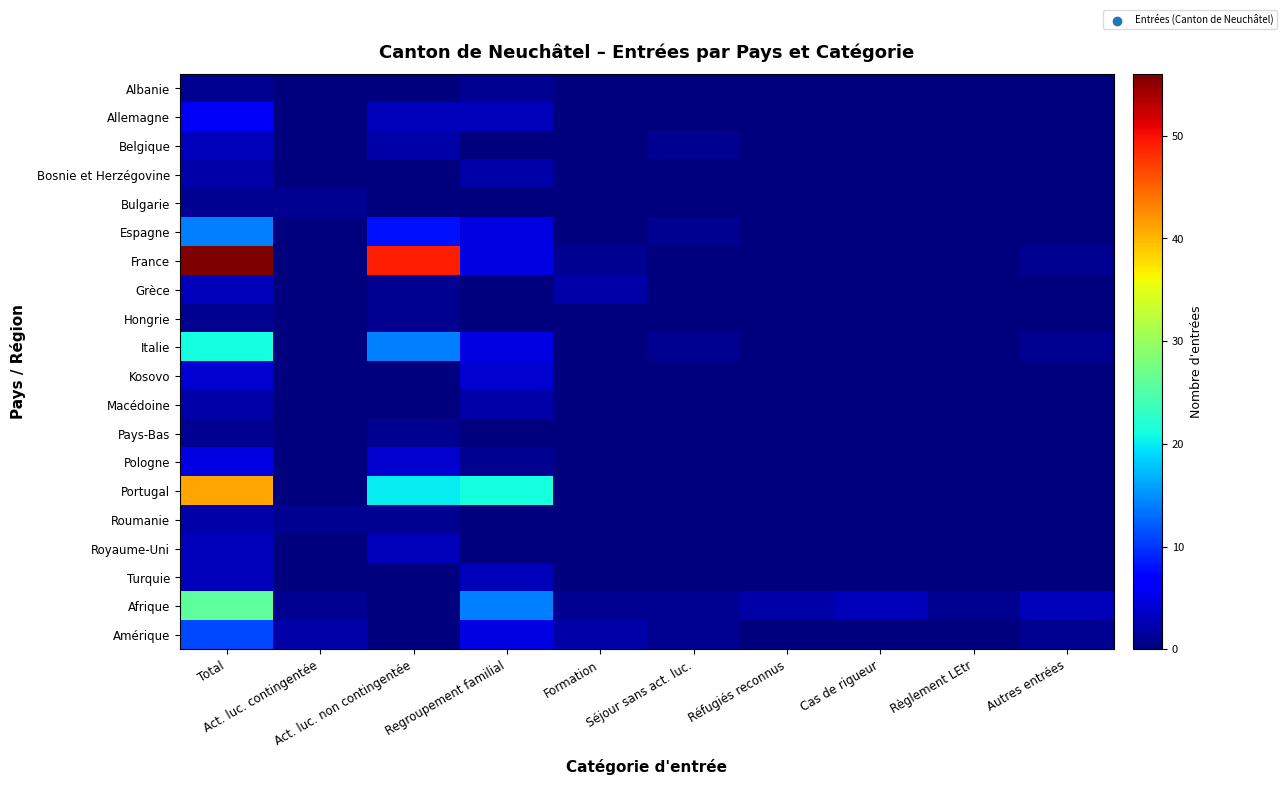

Reading left to right, extract all data points from this chart.

Albanie: Total=1	Act. luc. contingentée=0	Act. luc. non contingentée=0	Regroupement familial=1	Formation=0	Séjour sans act. luc.=0	Réfugiés reconnus=0	Cas de rigueur=0	Règlement LEtr=0	Autres entrées=0
Allemagne: Total=6	Act. luc. contingentée=0	Act. luc. non contingentée=3	Regroupement familial=3	Formation=0	Séjour sans act. luc.=0	Réfugiés reconnus=0	Cas de rigueur=0	Règlement LEtr=0	Autres entrées=0
Belgique: Total=3	Act. luc. contingentée=0	Act. luc. non contingentée=2	Regroupement familial=0	Formation=0	Séjour sans act. luc.=1	Réfugiés reconnus=0	Cas de rigueur=0	Règlement LEtr=0	Autres entrées=0
Bosnie et Herzégovine: Total=2	Act. luc. contingentée=0	Act. luc. non contingentée=0	Regroupement familial=2	Formation=0	Séjour sans act. luc.=0	Réfugiés reconnus=0	Cas de rigueur=0	Règlement LEtr=0	Autres entrées=0
Bulgarie: Total=1	Act. luc. contingentée=1	Act. luc. non contingentée=0	Regroupement familial=0	Formation=0	Séjour sans act. luc.=0	Réfugiés reconnus=0	Cas de rigueur=0	Règlement LEtr=0	Autres entrées=0
Espagne: Total=14	Act. luc. contingentée=0	Act. luc. non contingentée=8	Regroupement familial=5	Formation=0	Séjour sans act. luc.=1	Réfugiés reconnus=0	Cas de rigueur=0	Règlement LEtr=0	Autres entrées=0
France: Total=56	Act. luc. contingentée=0	Act. luc. non contingentée=49	Regroupement familial=5	Formation=1	Séjour sans act. luc.=0	Réfugiés reconnus=0	Cas de rigueur=0	Règlement LEtr=0	Autres entrées=1
Grèce: Total=3	Act. luc. contingentée=0	Act. luc. non contingentée=1	Regroupement familial=0	Formation=2	Séjour sans act. luc.=0	Réfugiés reconnus=0	Cas de rigueur=0	Règlement LEtr=0	Autres entrées=0
Hongrie: Total=1	Act. luc. contingentée=0	Act. luc. non contingentée=1	Regroupement familial=0	Formation=0	Séjour sans act. luc.=0	Réfugiés reconnus=0	Cas de rigueur=0	Règlement LEtr=0	Autres entrées=0
Italie: Total=21	Act. luc. contingentée=0	Act. luc. non contingentée=14	Regroupement familial=5	Formation=0	Séjour sans act. luc.=1	Réfugiés reconnus=0	Cas de rigueur=0	Règlement LEtr=0	Autres entrées=1
Kosovo: Total=4	Act. luc. contingentée=0	Act. luc. non contingentée=0	Regroupement familial=4	Formation=0	Séjour sans act. luc.=0	Réfugiés reconnus=0	Cas de rigueur=0	Règlement LEtr=0	Autres entrées=0
Macédoine: Total=2	Act. luc. contingentée=0	Act. luc. non contingentée=0	Regroupement familial=2	Formation=0	Séjour sans act. luc.=0	Réfugiés reconnus=0	Cas de rigueur=0	Règlement LEtr=0	Autres entrées=0
Pays-Bas: Total=1	Act. luc. contingentée=0	Act. luc. non contingentée=1	Regroupement familial=0	Formation=0	Séjour sans act. luc.=0	Réfugiés reconnus=0	Cas de rigueur=0	Règlement LEtr=0	Autres entrées=0
Pologne: Total=5	Act. luc. contingentée=0	Act. luc. non contingentée=4	Regroupement familial=1	Formation=0	Séjour sans act. luc.=0	Réfugiés reconnus=0	Cas de rigueur=0	Règlement LEtr=0	Autres entrées=0
Portugal: Total=41	Act. luc. contingentée=0	Act. luc. non contingentée=20	Regroupement familial=21	Formation=0	Séjour sans act. luc.=0	Réfugiés reconnus=0	Cas de rigueur=0	Règlement LEtr=0	Autres entrées=0
Roumanie: Total=2	Act. luc. contingentée=1	Act. luc. non contingentée=1	Regroupement familial=0	Formation=0	Séjour sans act. luc.=0	Réfugiés reconnus=0	Cas de rigueur=0	Règlement LEtr=0	Autres entrées=0
Royaume-Uni: Total=3	Act. luc. contingentée=0	Act. luc. non contingentée=3	Regroupement familial=0	Formation=0	Séjour sans act. luc.=0	Réfugiés reconnus=0	Cas de rigueur=0	Règlement LEtr=0	Autres entrées=0
Turquie: Total=3	Act. luc. contingentée=0	Act. luc. non contingentée=0	Regroupement familial=3	Formation=0	Séjour sans act. luc.=0	Réfugiés reconnus=0	Cas de rigueur=0	Règlement LEtr=0	Autres entrées=0
Afrique: Total=26	Act. luc. contingentée=1	Act. luc. non contingentée=0	Regroupement familial=14	Formation=1	Séjour sans act. luc.=1	Réfugiés reconnus=2	Cas de rigueur=3	Règlement LEtr=1	Autres entrées=3
Amérique: Total=11	Act. luc. contingentée=2	Act. luc. non contingentée=0	Regroupement familial=5	Formation=2	Séjour sans act. luc.=1	Réfugiés reconnus=0	Cas de rigueur=0	Règlement LEtr=0	Autres entrées=1